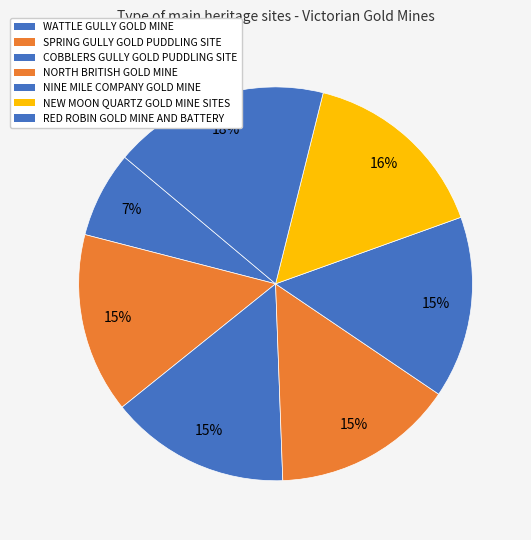

To the nearest percent, what portion does WATTLE GULLY GOLD MINE represent?

7%